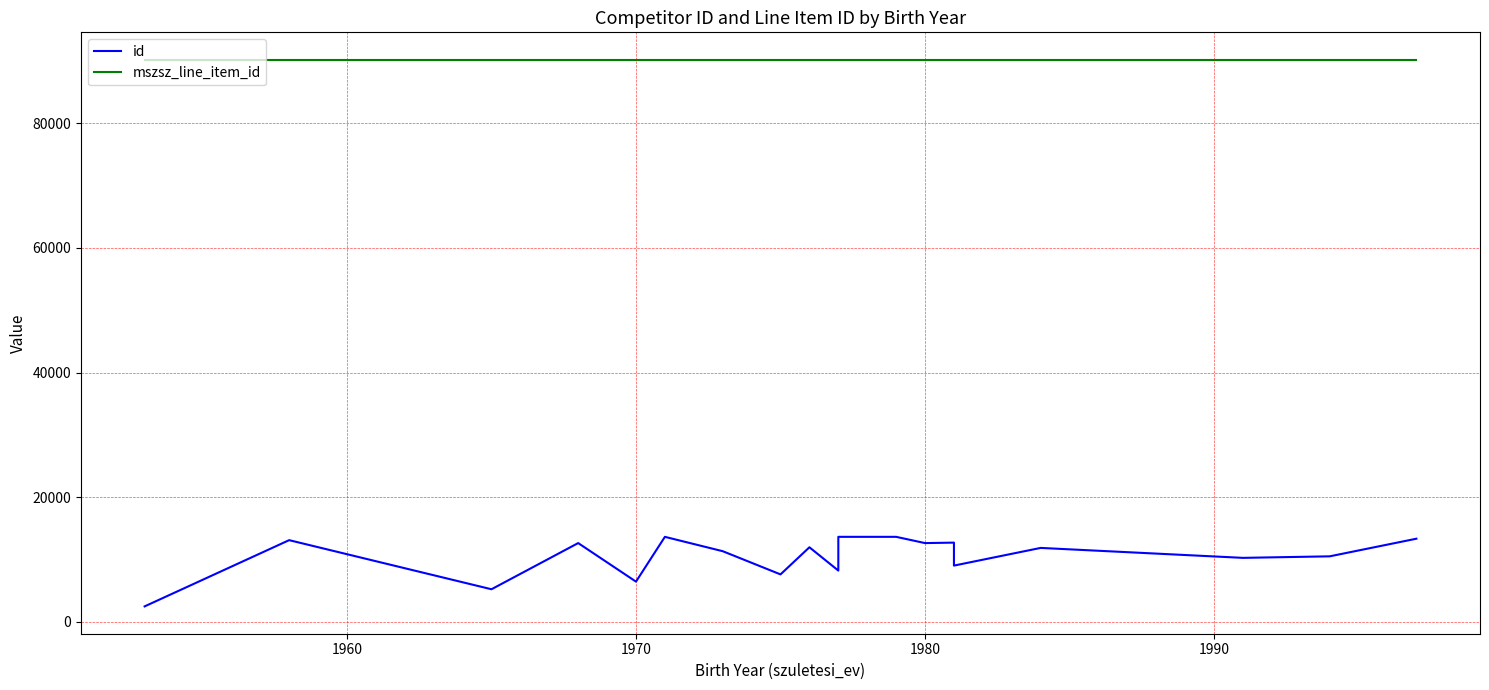

What are all the series names shown in the legend?

id, mszsz_line_item_id